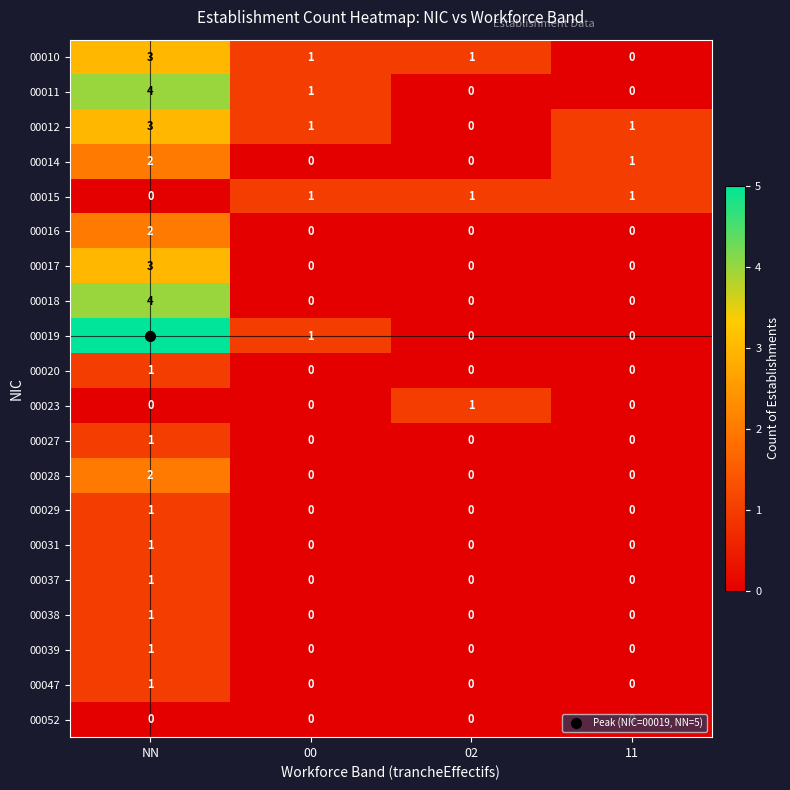

What is the difference between the 00018 values at NN and 02?

4